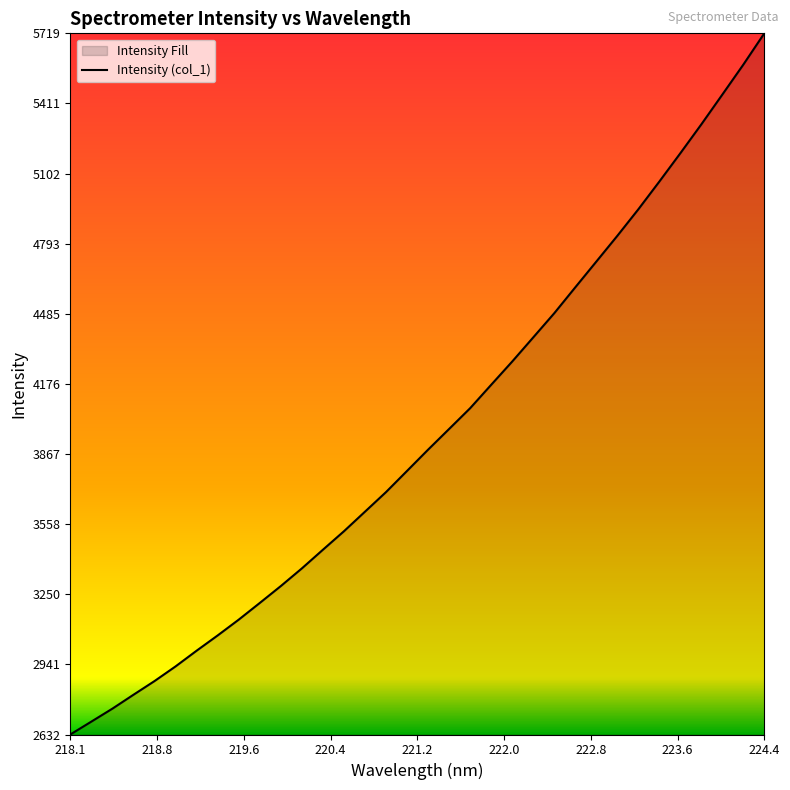

What is the difference between the maximum and minimum values?

3087.4